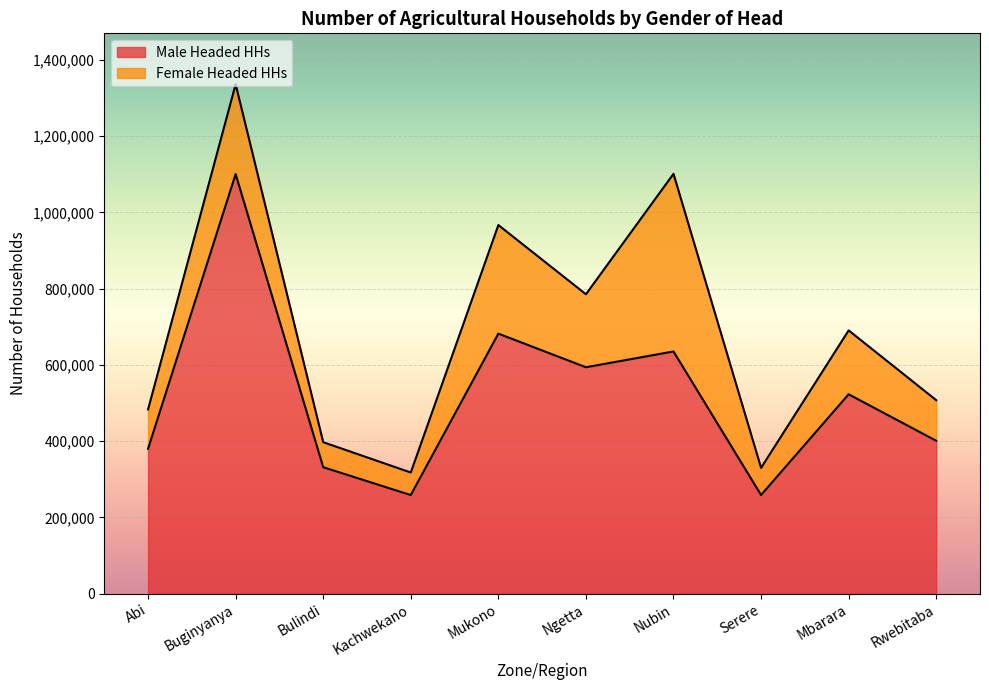

Where is the first local minimum?

Kachwekano